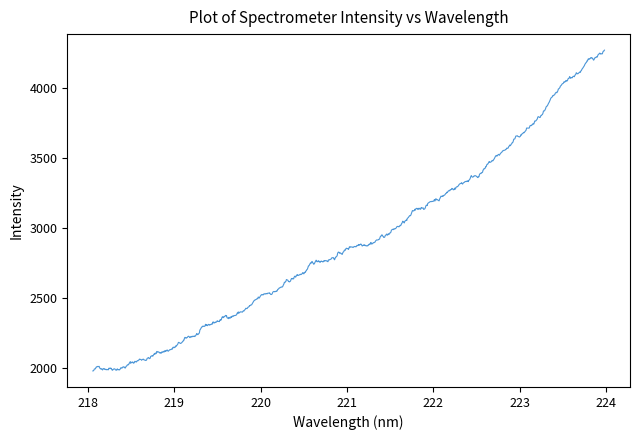

What is the greatest value displayed?

4270.8